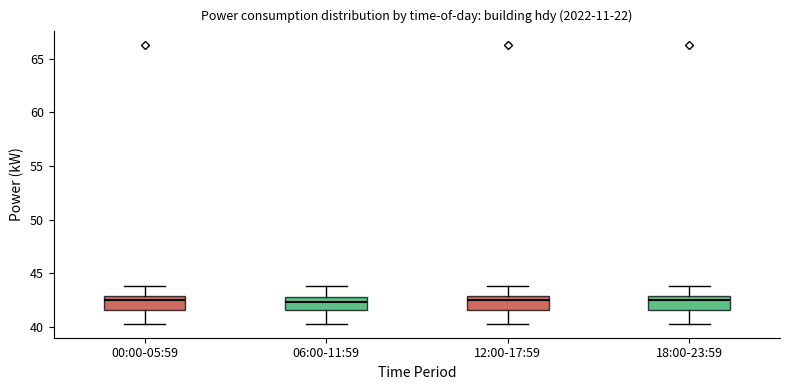

Where is the lower edge of the box for 00:00-05:59 on the y-axis? The values are not printed on the chart, so give them approximately, as read against the axis.

41.5